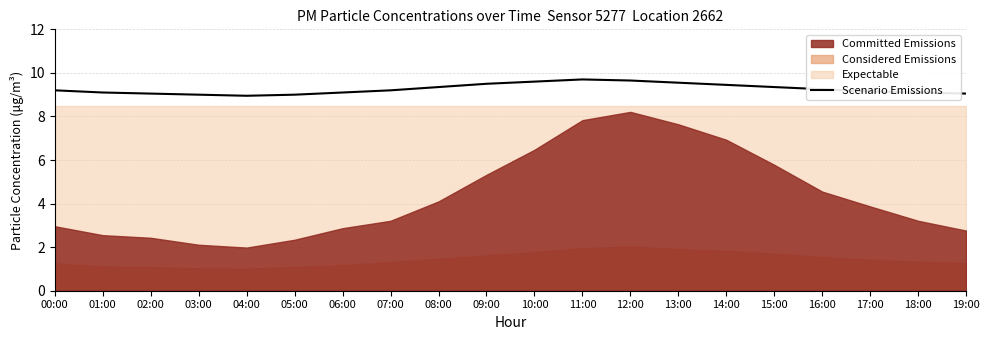

At which label is the value closest to 9?

03:00